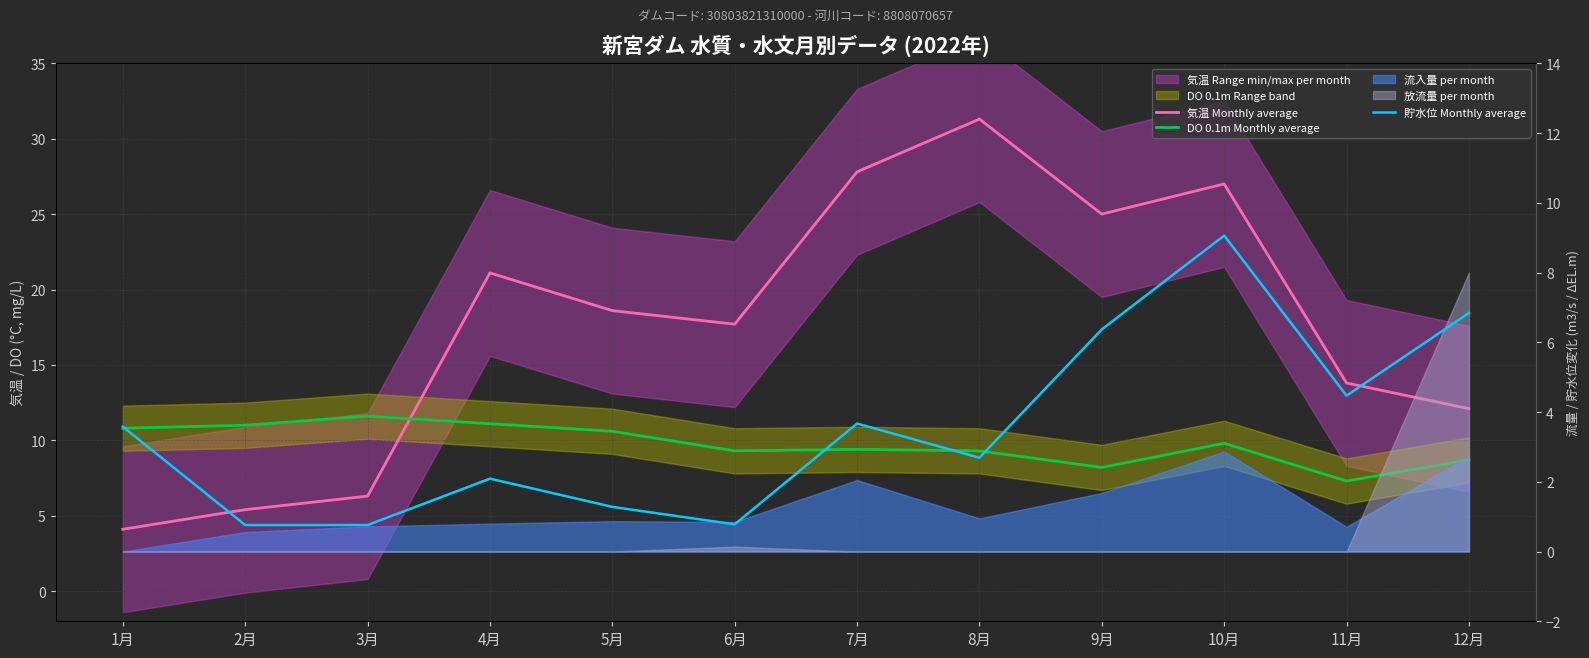

Where is the first local minimum for DO 0.1m Monthly average?

6月